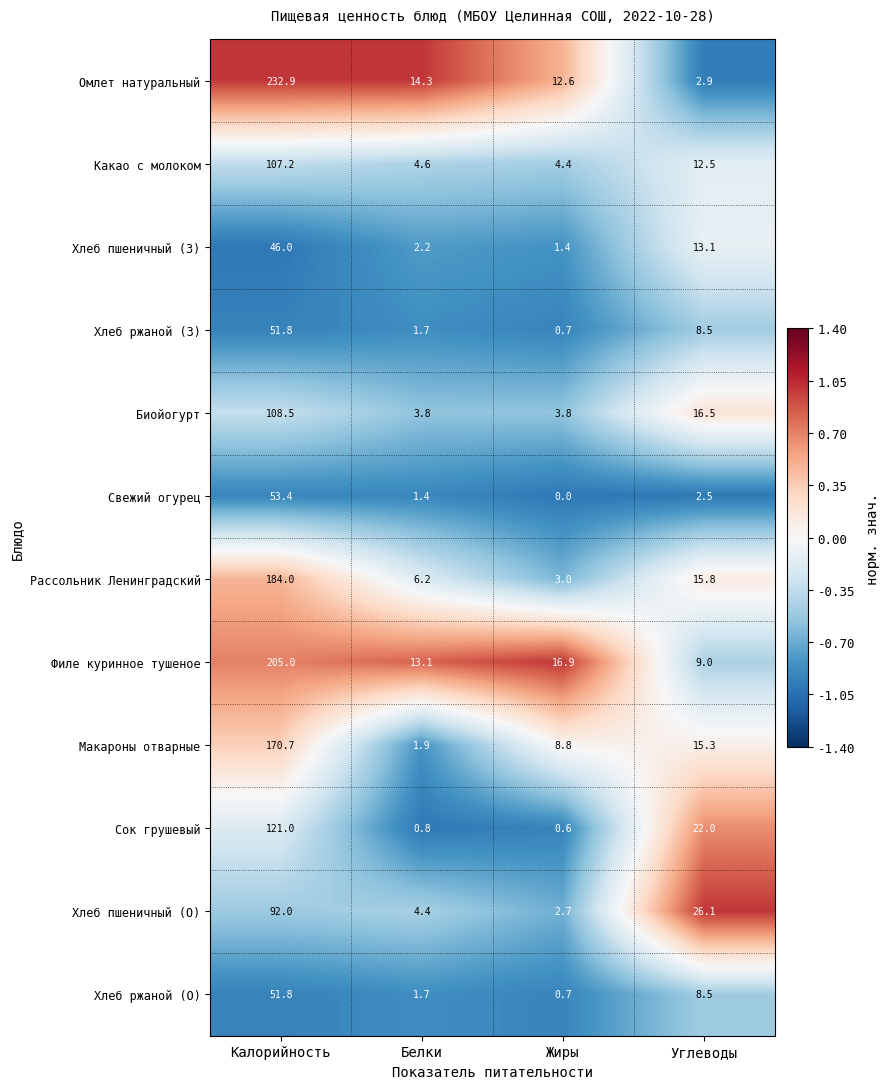

The value of Хлеб ржаной (З) at Белки is 2.8. True or false?

False